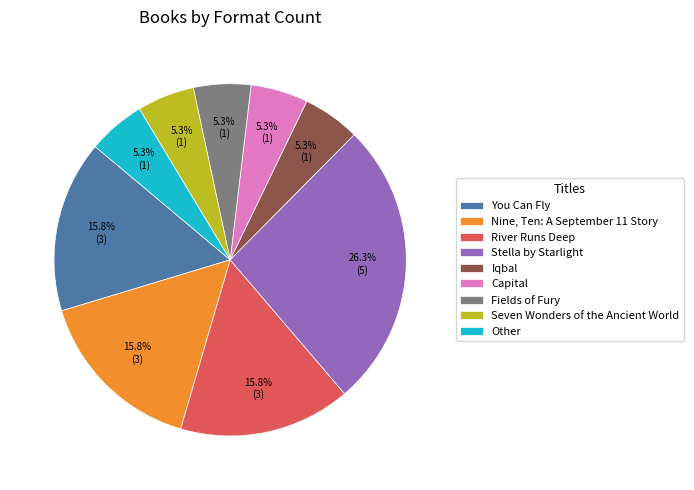

What is the largest slice in the pie chart?

Stella by Starlight